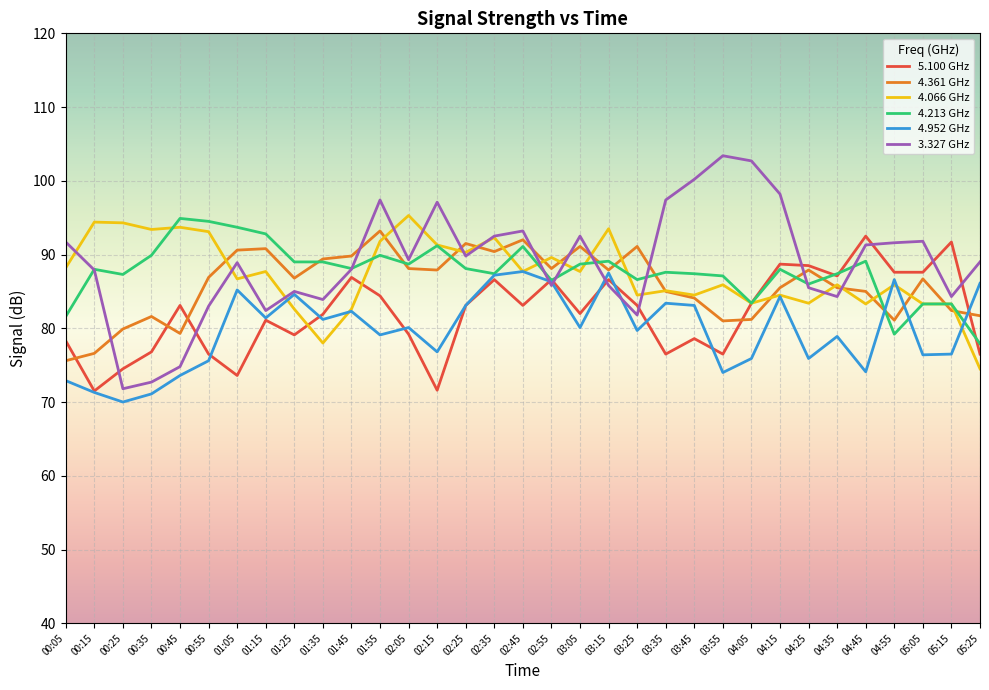

What position from the left is 03:15?

20